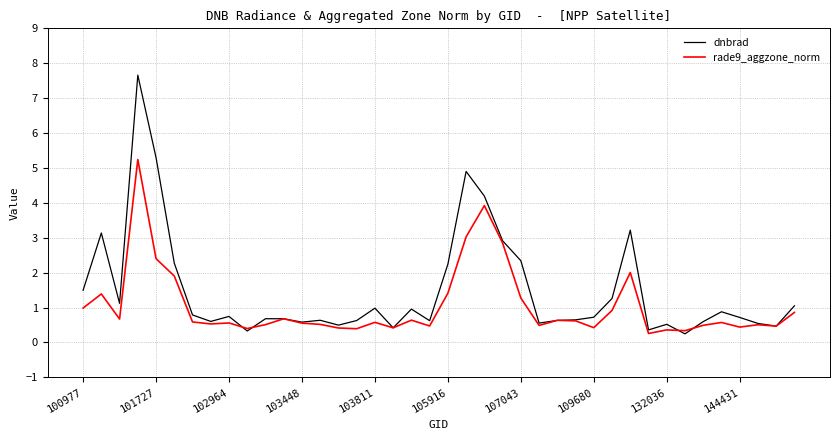

What is the maximum value shown in the chart?

7.7